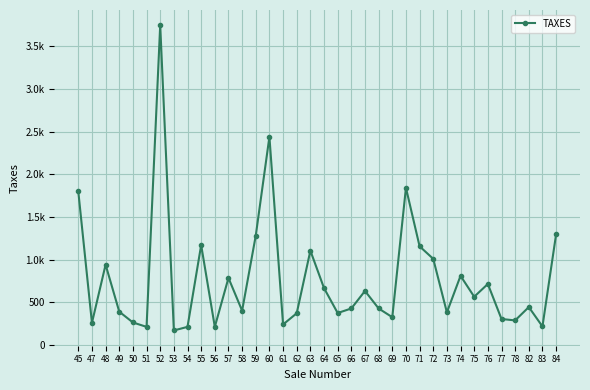

How many data points are above 446?

18